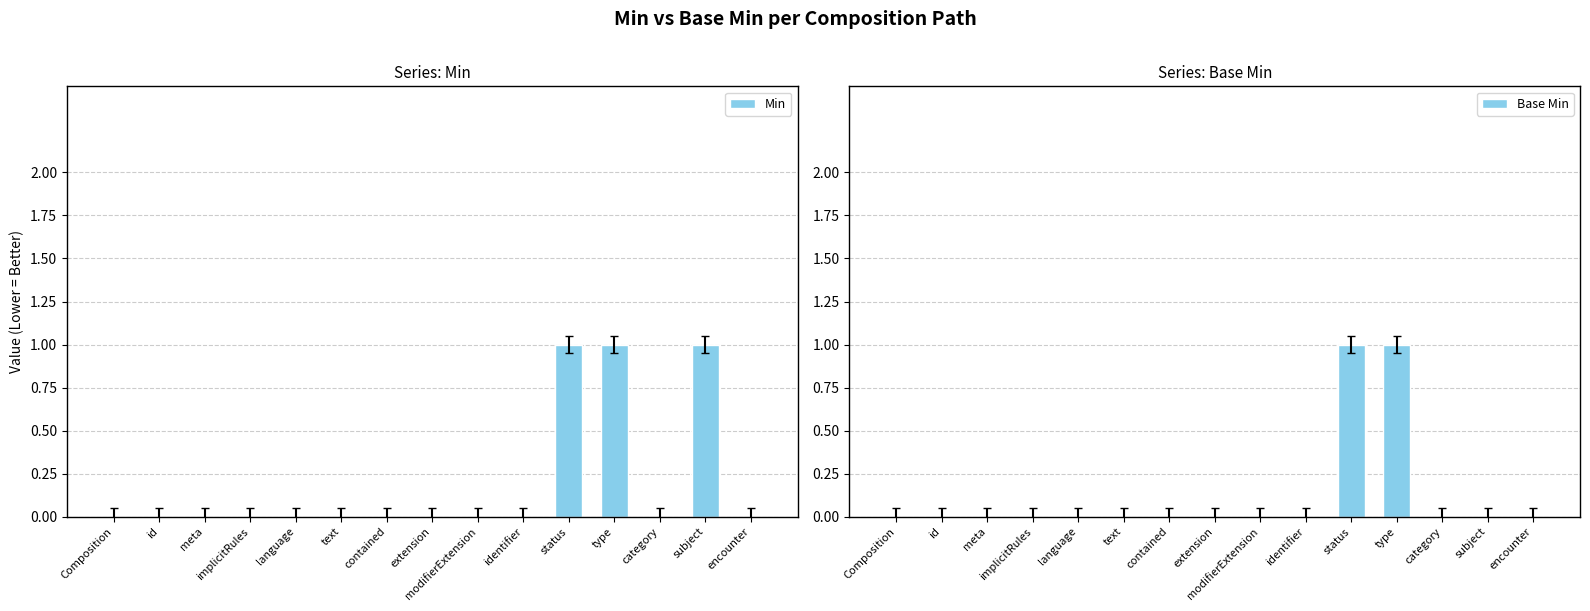

Which series changed the most between extension and category?

Min